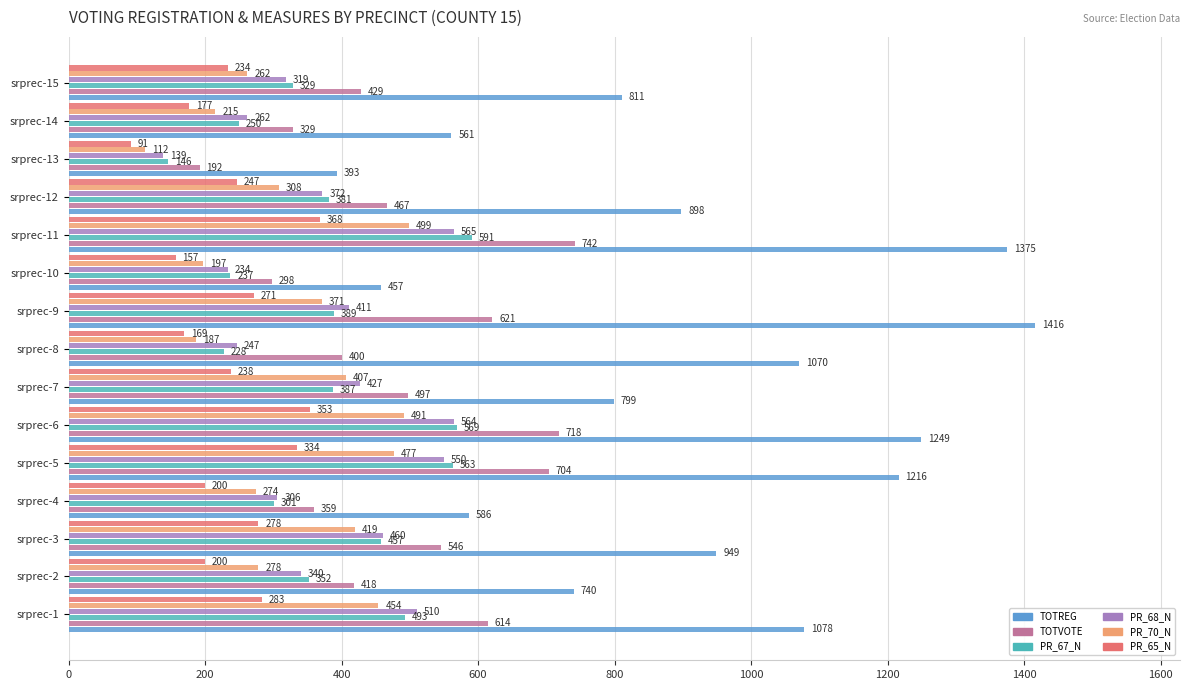

Which series has the largest total across all categories?

TOTREG